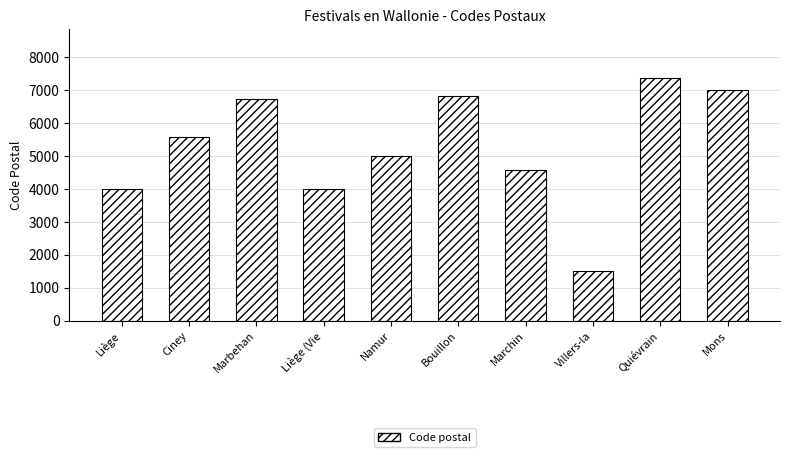

The value at Villers-la is 667. True or false?

False